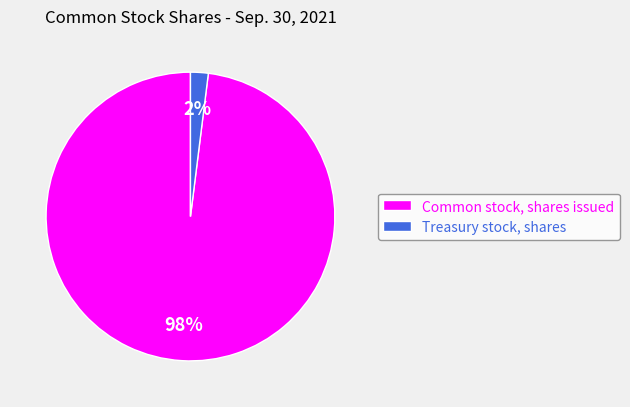

To the nearest percent, what percentage of the pie is Common stock, shares issued?

98%